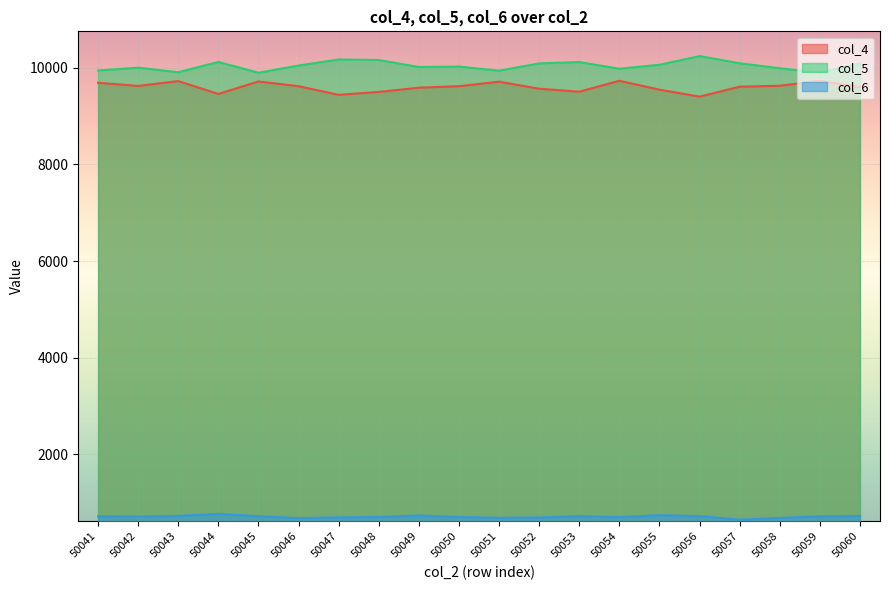

What is the sum of all col_4 values?

192073